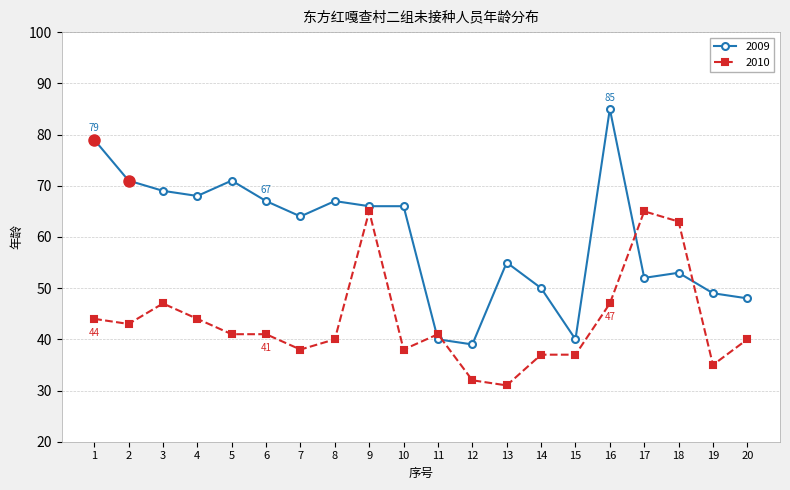

What is the difference between the 2010 values at 14 and 18?

26